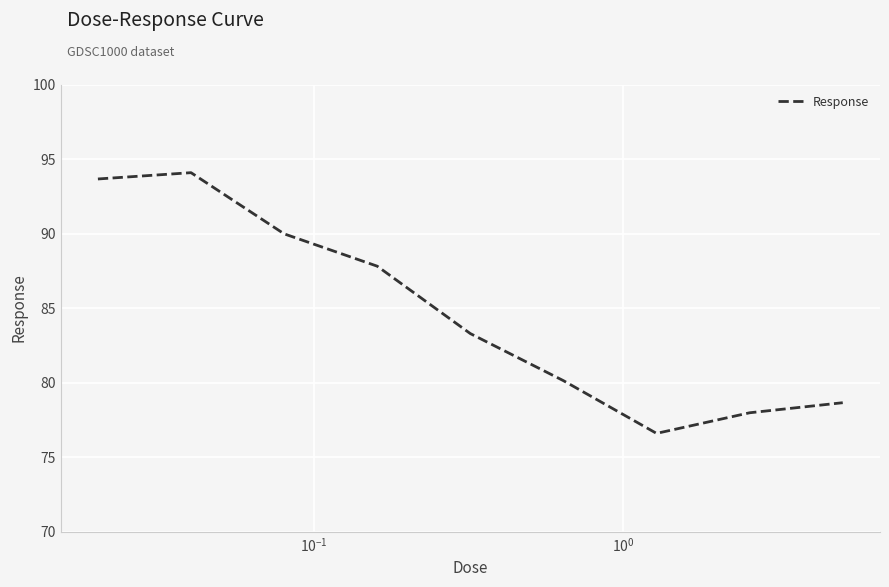

What is the difference between the maximum and minimum values?

17.5